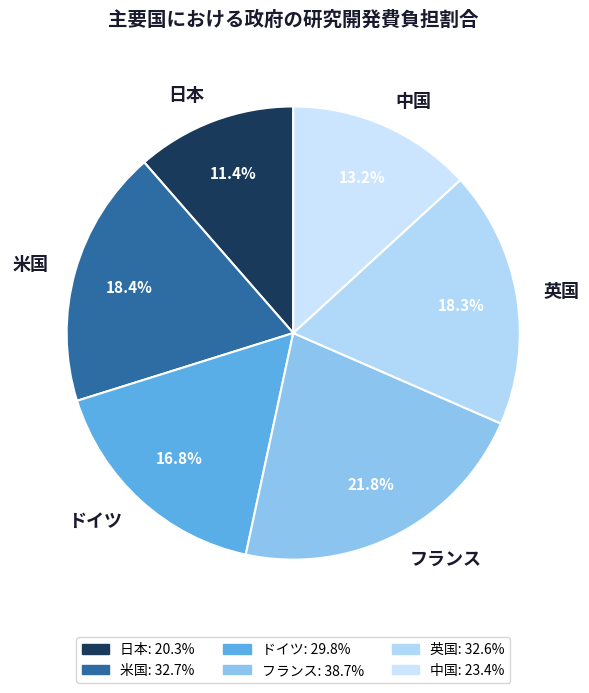

Combined, what portion of the pie is 日本 and 中国?

24.6%